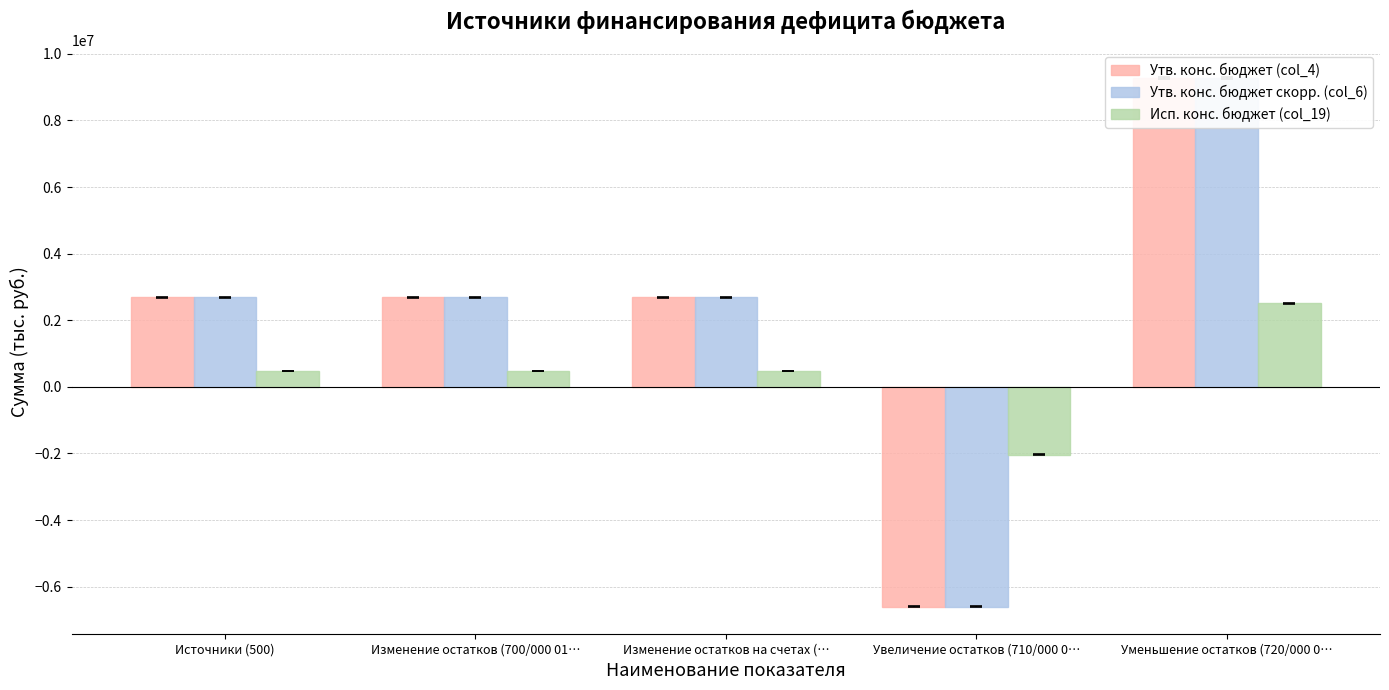

How many data points does each series have?

5